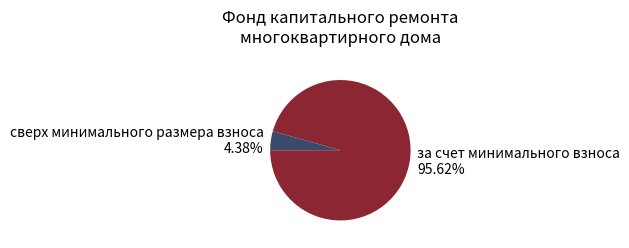

Count the number of slices in the pie.

2